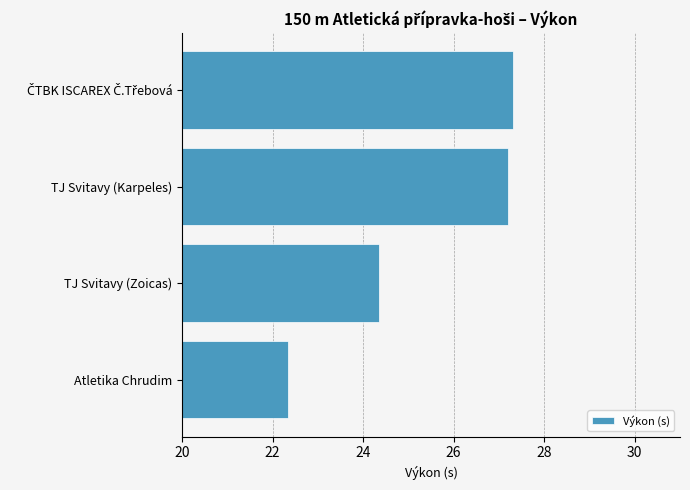

What is the sum of all values?

101.2